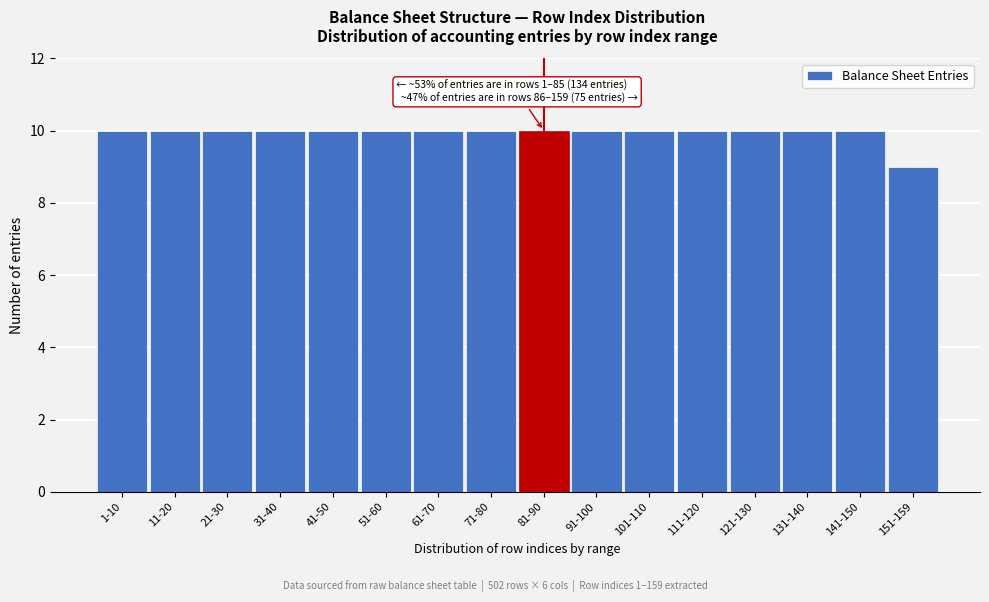

Reading right to left, extract all data points from this chart.

151-159=9	141-150=10	131-140=10	121-130=10	111-120=10	101-110=10	91-100=10	81-90=10	71-80=10	61-70=10	51-60=10	41-50=10	31-40=10	21-30=10	11-20=10	1-10=10